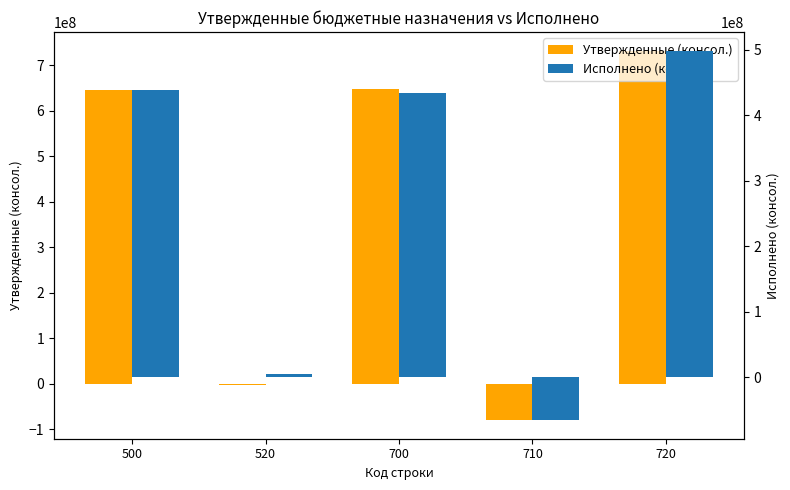

Count the number of data series in this chart.

2